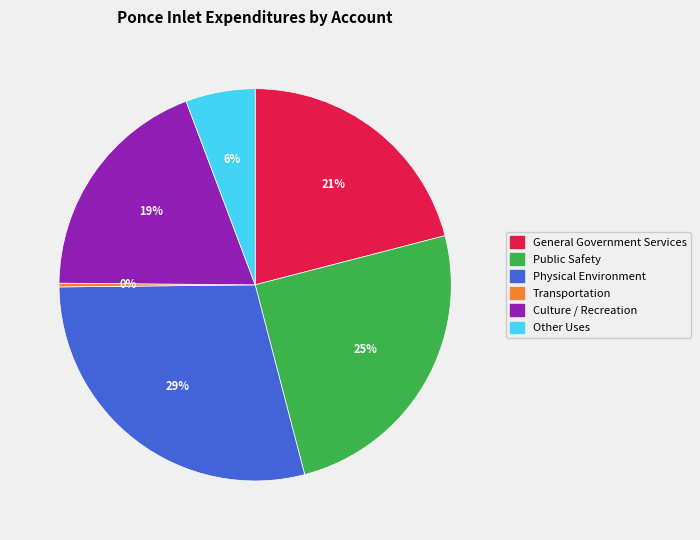

Between Public Safety and Physical Environment, which is larger?

Physical Environment